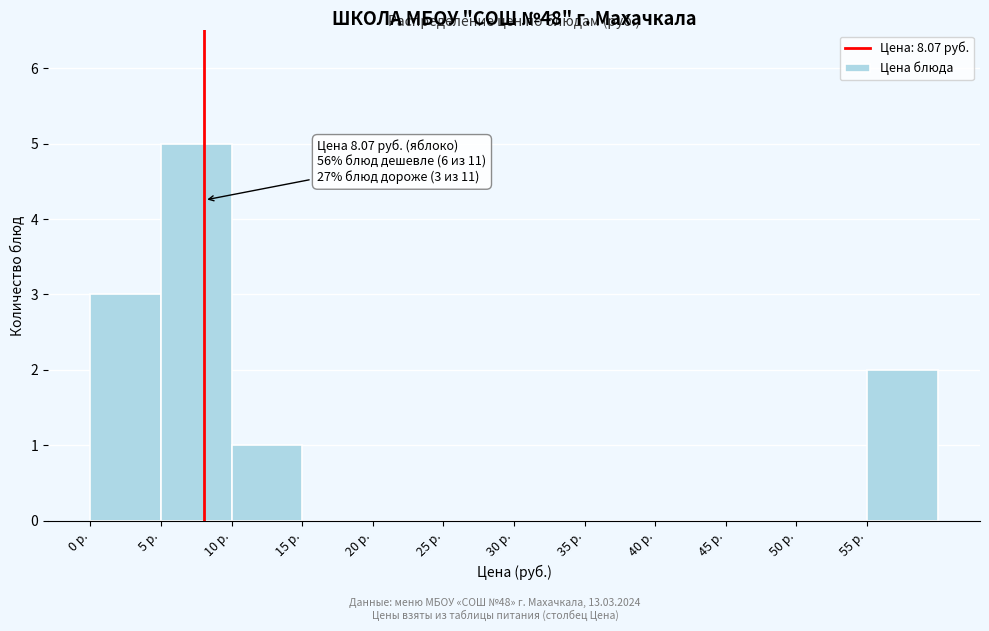

Over which range of the x-axis is the bar tallest?

5 to 10